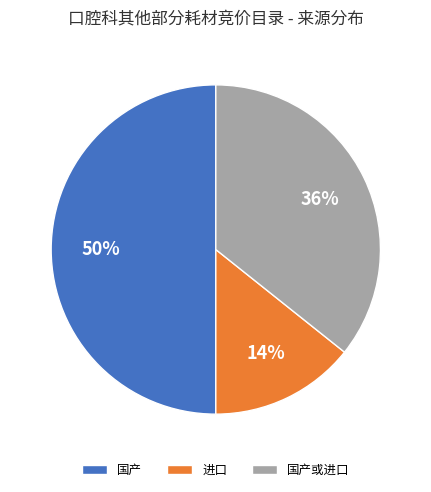

To the nearest percent, what is the difference between the largest and smallest slice percentages?

36%